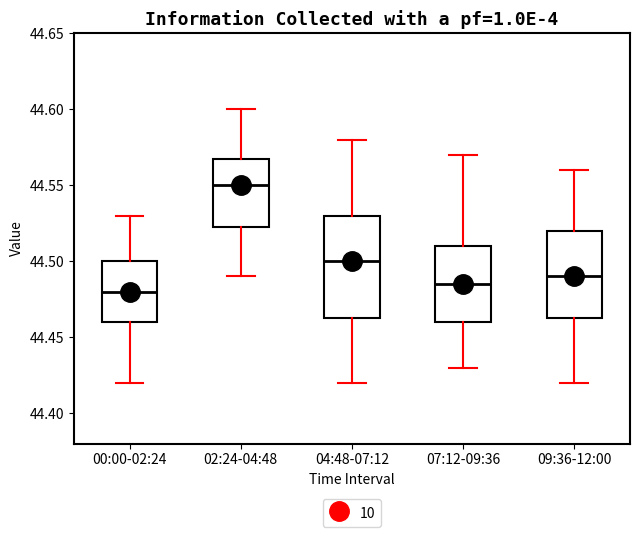

Which box's median line is the lowest?

00:00-02:24